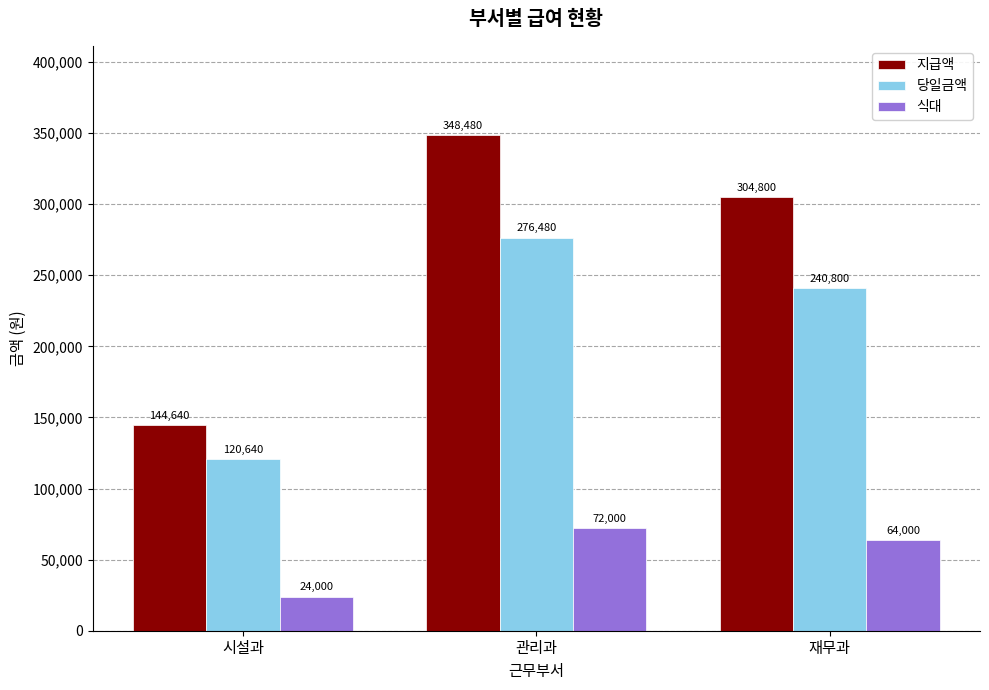

The value of 당일금액 at 시설과 is 200001. True or false?

False